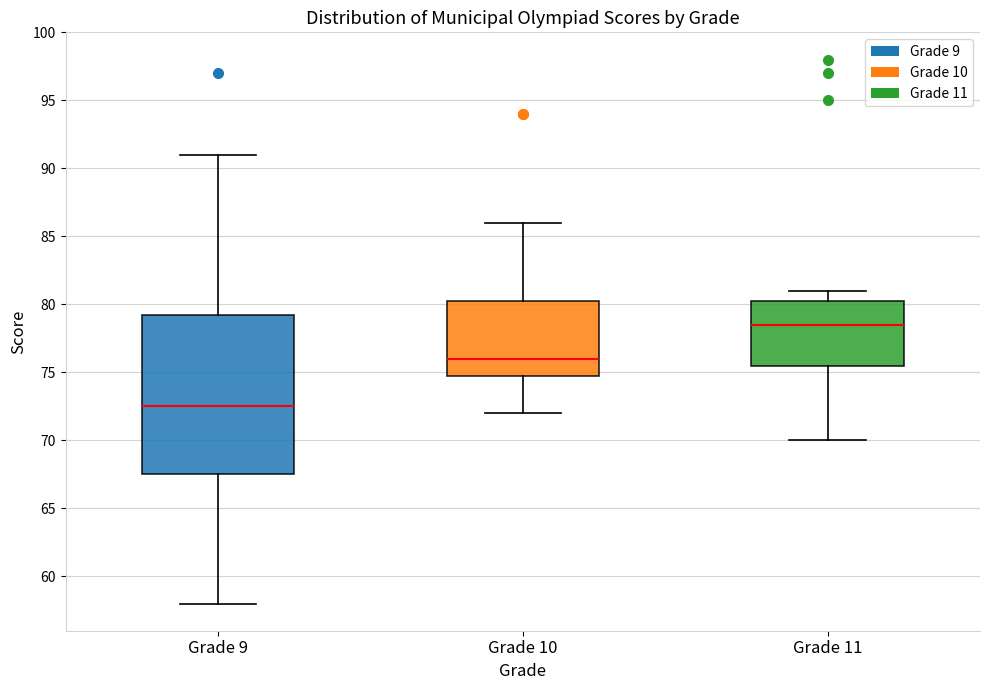

Reading left to right, read every box against the y-axis: the position of its median line, the range the box covers, and the ends of its whiskers. The values are not printed on the chart, so give them approximately, as read against the axis.

Grade 9: median 72.5, box 67.5 to 79.5, whiskers 58.0 to 91.0
Grade 10: median 76.0, box 75.0 to 80.5, whiskers 72.0 to 86.0
Grade 11: median 78.5, box 75.5 to 80.5, whiskers 70.0 to 81.0